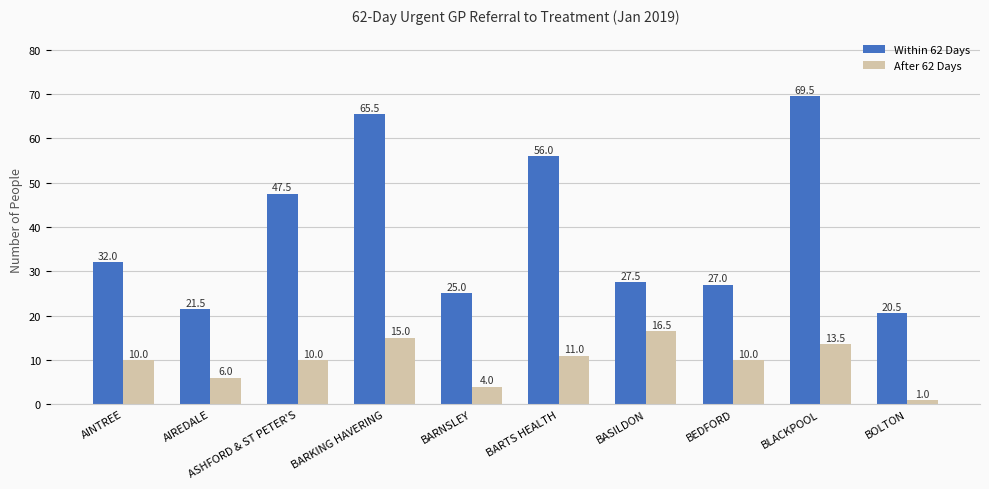

Reading left to right, what are all the values shown in this chart?

Within 62 Days: 32.0	21.5	47.5	65.5	25.0	56.0	27.5	27.0	69.5	20.5
After 62 Days: 10.0	6.0	10.0	15.0	4.0	11.0	16.5	10.0	13.5	1.0